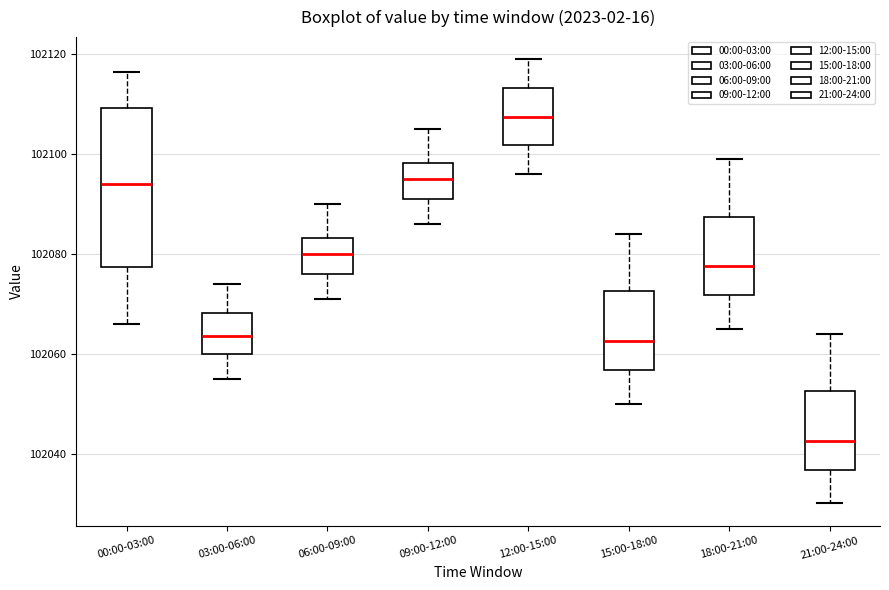

Which box has the highest median line?

12:00-15:00